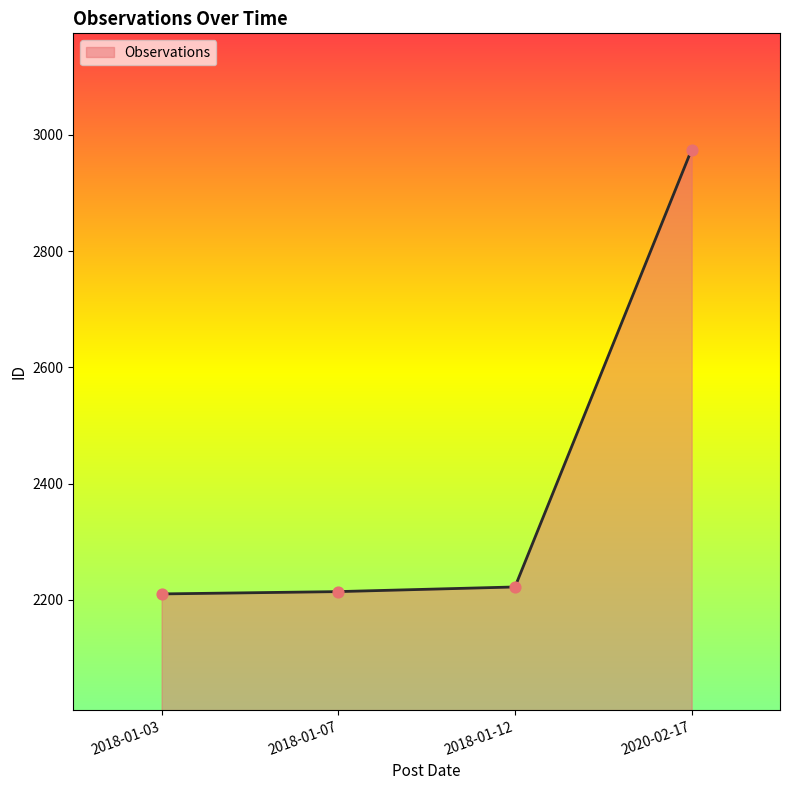

What is the change in value from 2018-01-07 to 2018-01-12?

+8